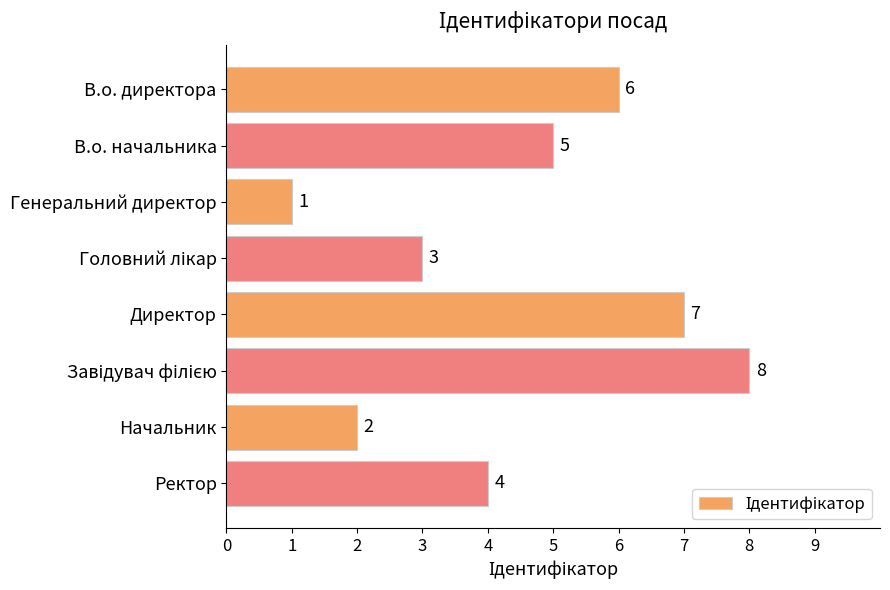

Reading top to bottom, what are all the values shown in this chart?

6	5	1	3	7	8	2	4